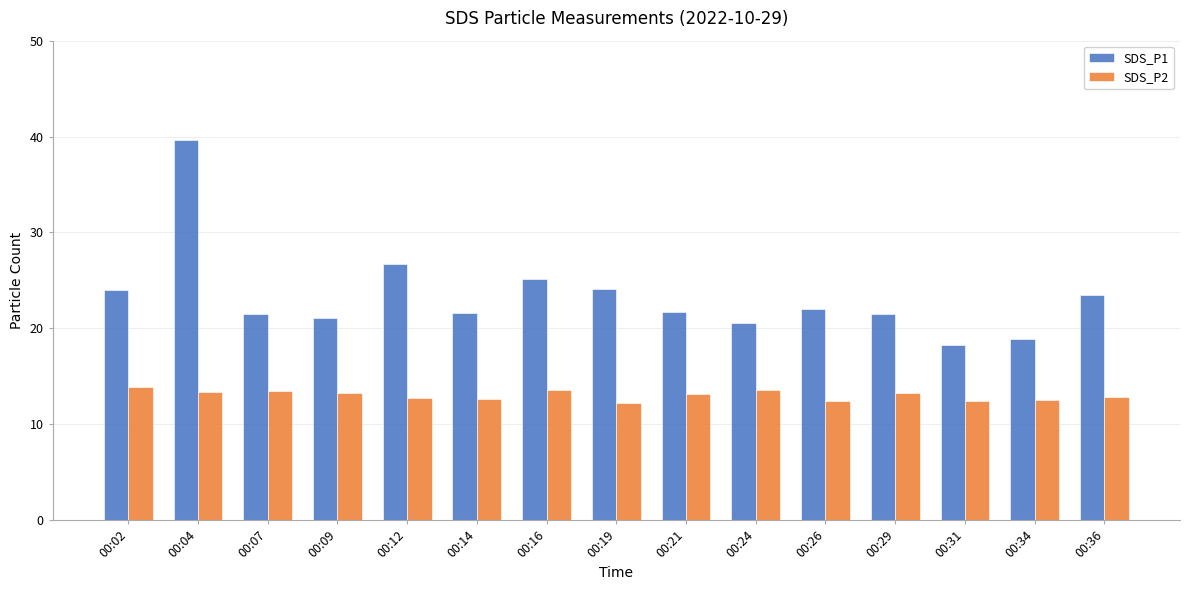

At how many categories does at least one series exceed 35?

1